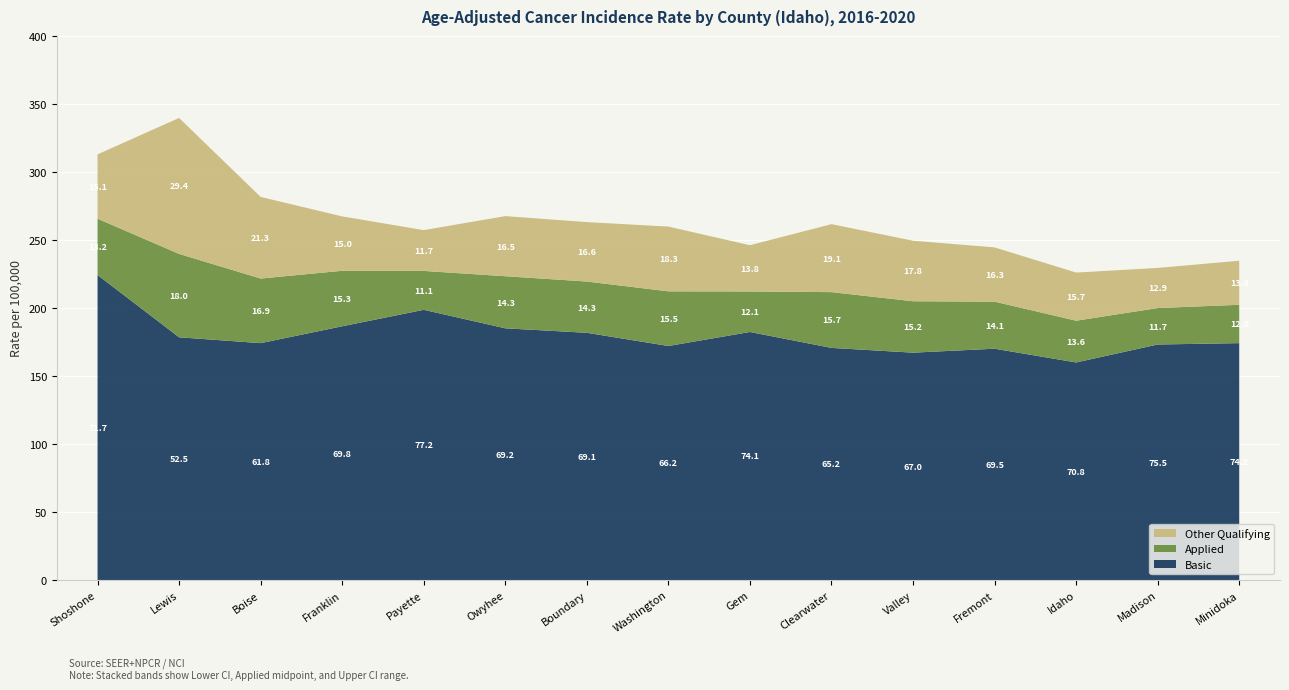

Reading left to right, extract all data points from this chart.

Lower 95% CI: 224.3	178.5	174.2	186.6	198.7	185.1	181.8	172.1	182.4	170.7	167.2	170.1	160.0	173.2	174.2
Applied: 41.4	61.3	47.5	40.8	28.6	38.3	37.7	40.2	29.8	41.0	37.8	34.6	30.7	26.8	28.2
Upper 95% CI: 313.0	339.8	281.7	267.4	257.3	267.6	263.2	259.9	246.2	261.7	249.5	244.6	226.1	229.5	234.8